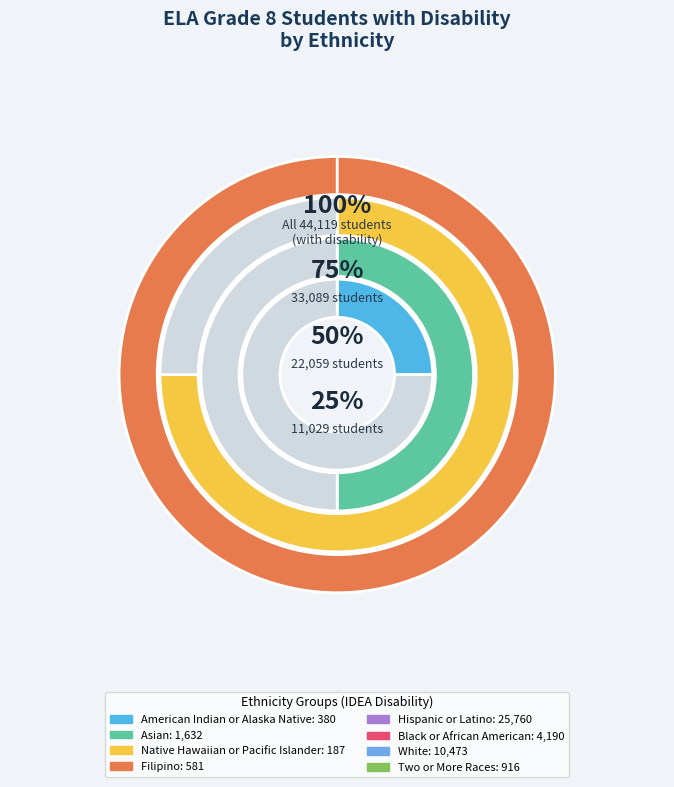

Is the sum of Black or African American and Two or More Races greater than half?

No